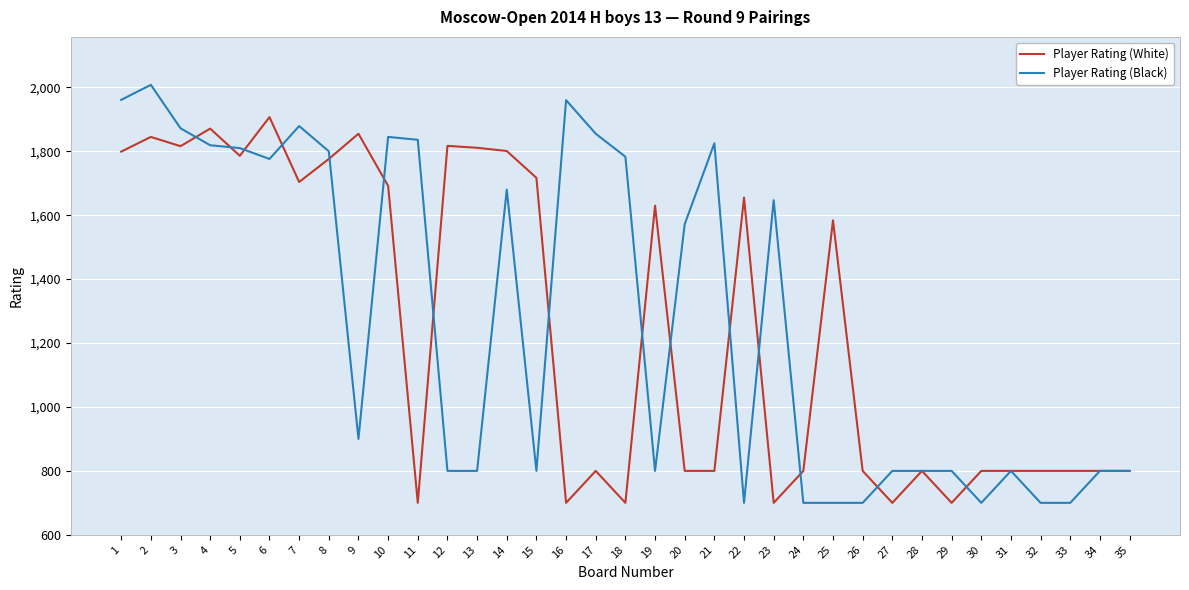

How many lines are shown in the chart?

2